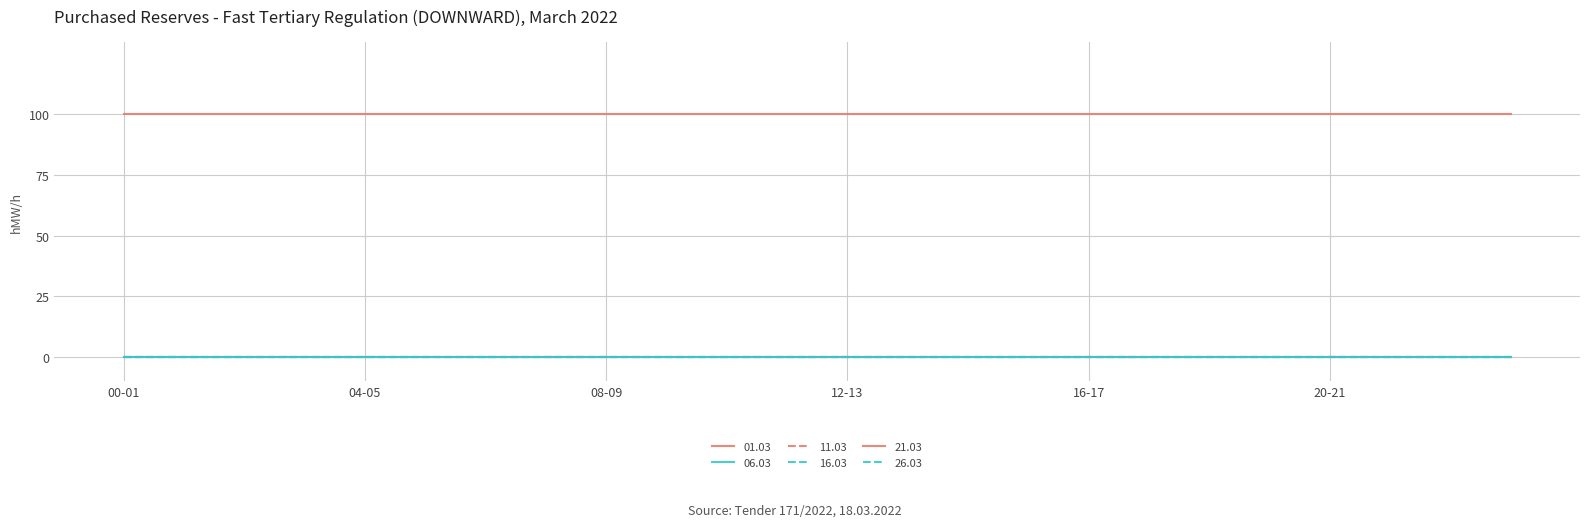

True or false: 06.03 and 01.03 intersect in this chart.

False